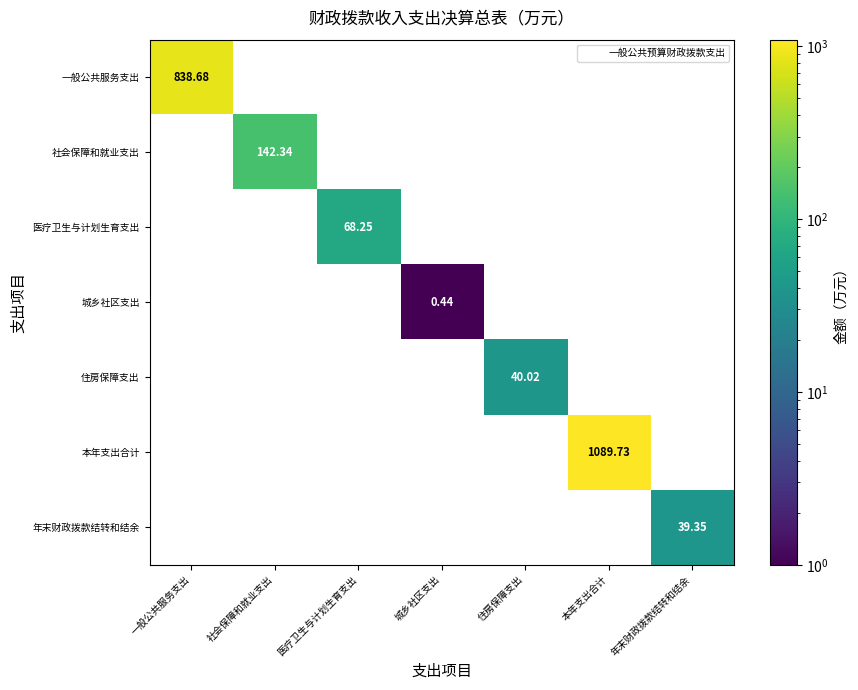

At how many categories does at least one series exceed 877?

1